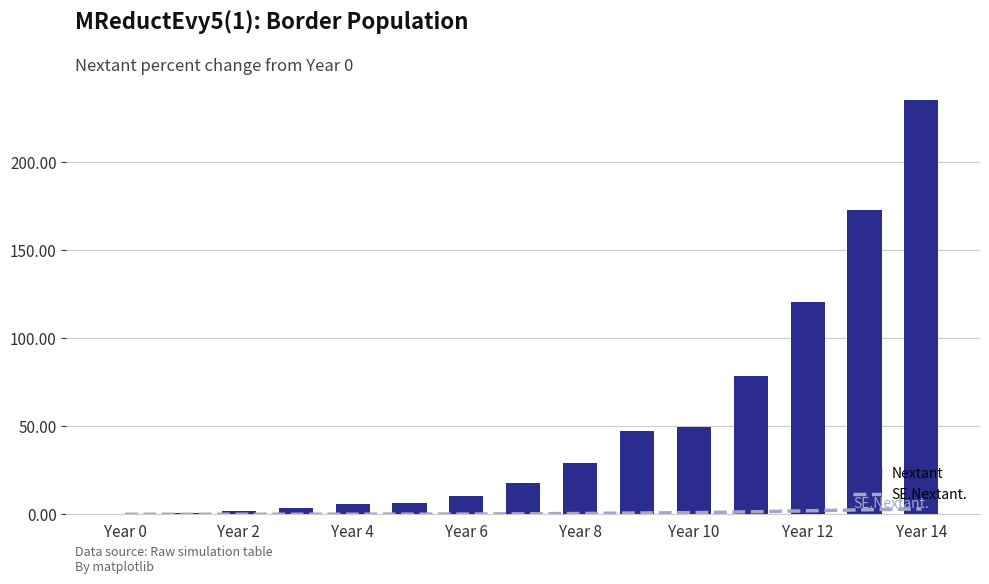

What position from the left is 9?

10